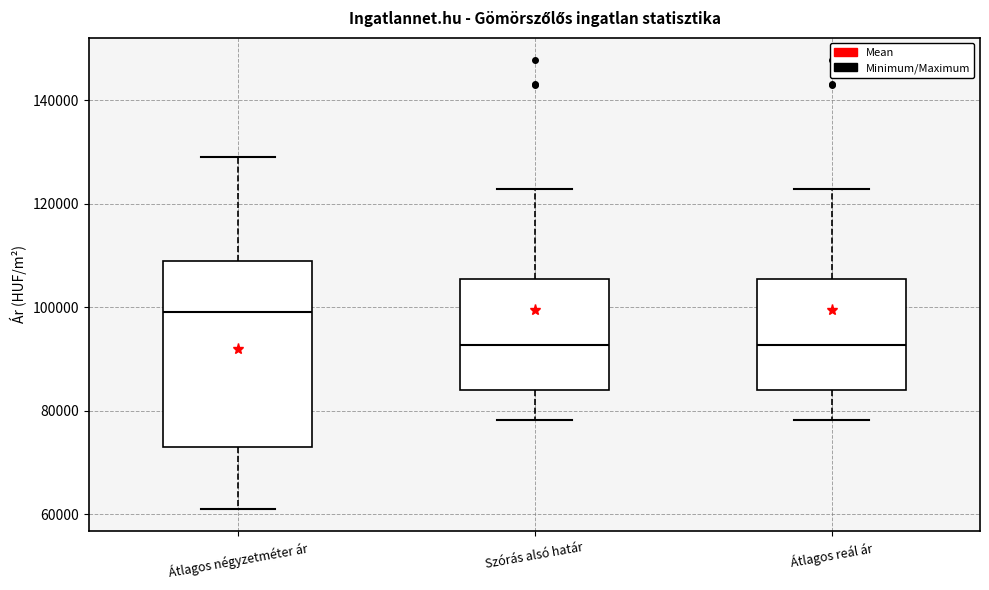

Reading left to right, read every box against the y-axis: the position of its median line, the range the box covers, and the ends of its whiskers. The values are not printed on the chart, so give them approximately, as read against the axis.

Átlagos négyzetméter ár: median 100000, box 74000 to 110000, whiskers 62000 to 130000
Szórás alsó határ: median 92000, box 84000 to 106000, whiskers 78000 to 122000
Átlagos reál ár: median 92000, box 84000 to 106000, whiskers 78000 to 122000